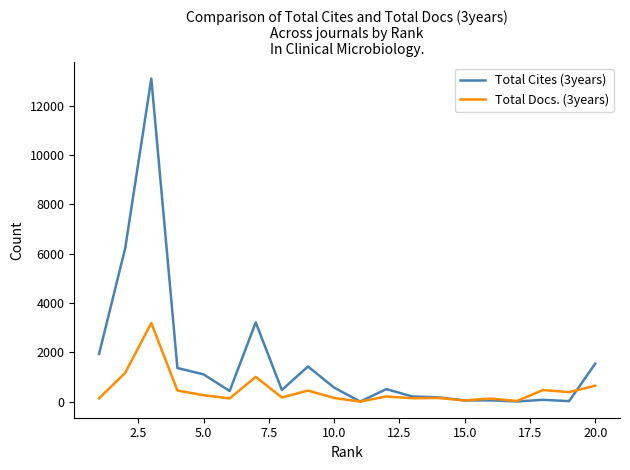

List the series in order of their overall mean, lowest first.

Total Docs. (3years), Total Cites (3years)